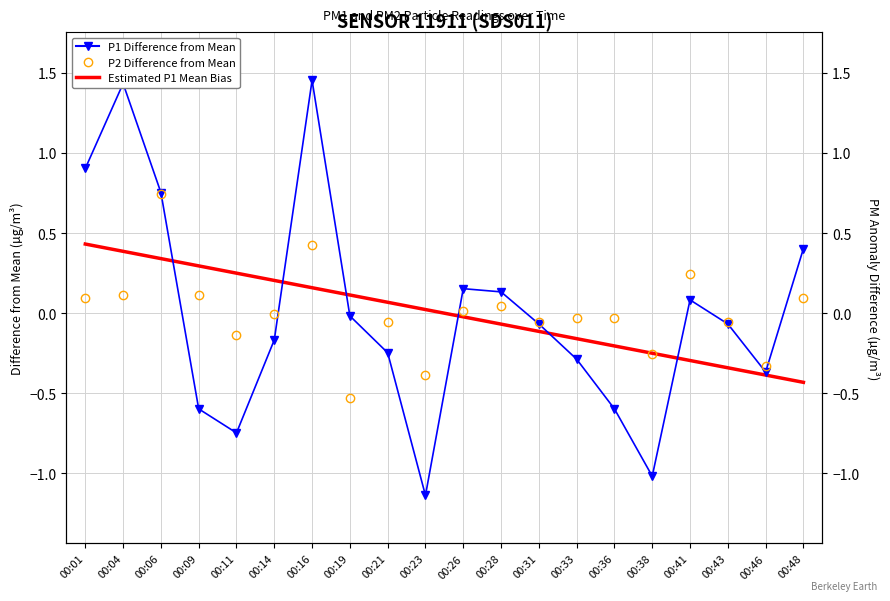

Which series has the largest total across all categories?

P1 Difference from Mean